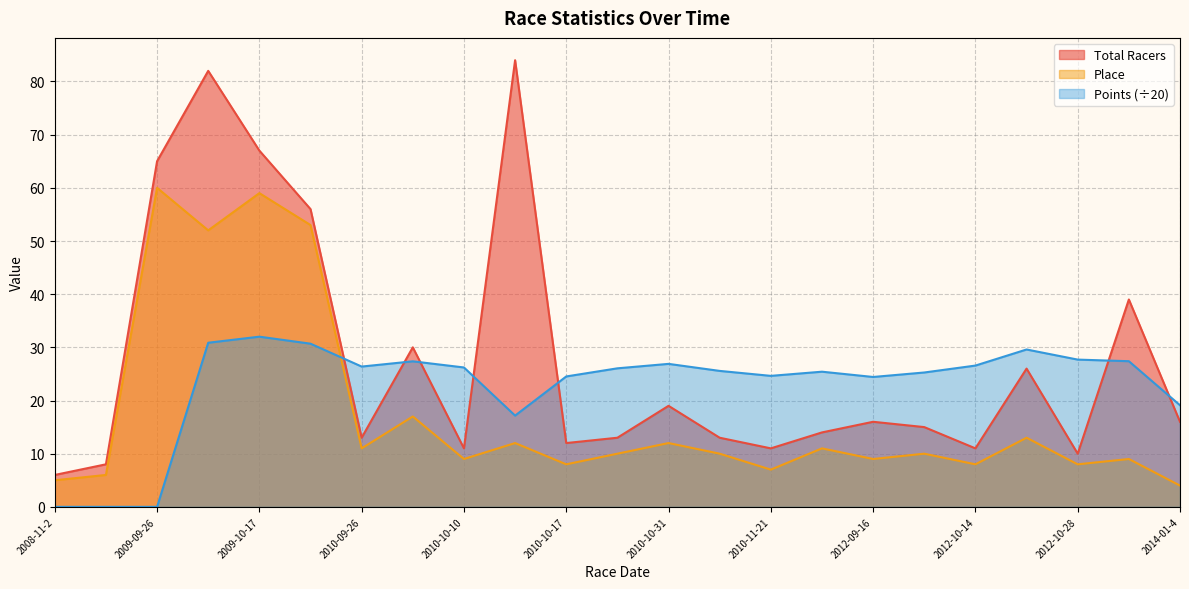

Is it true that Total Racers equals 15.8 at 2010-10-10?

False